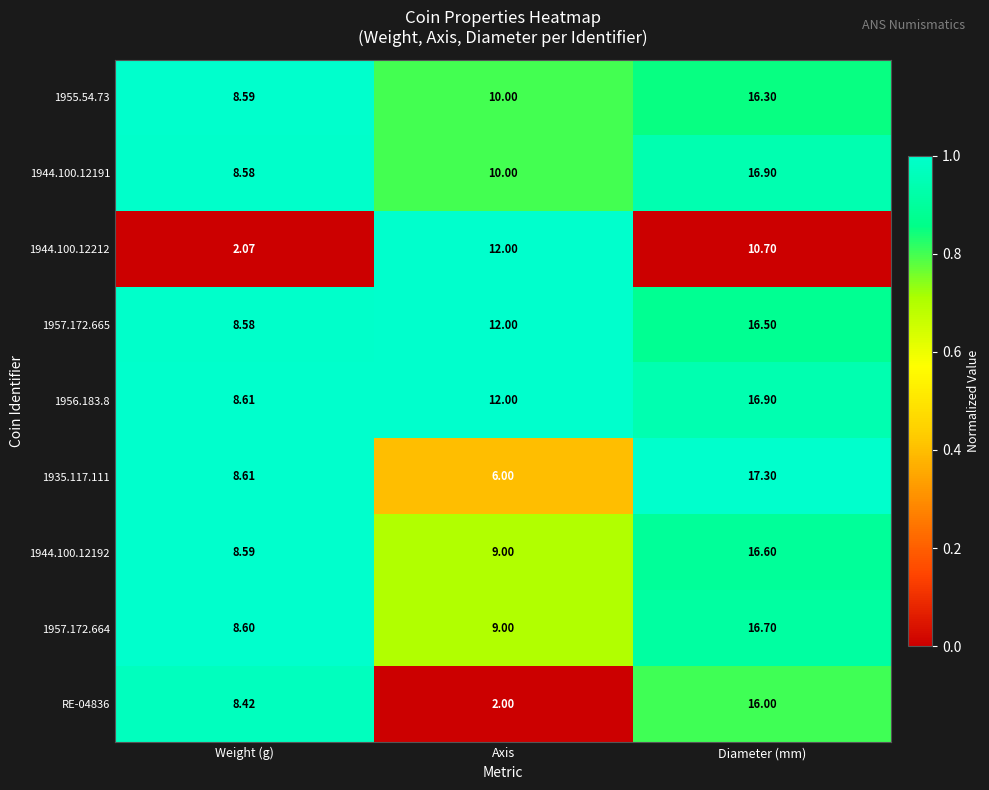

Which label corresponds to the largest value in the chart?

Diameter (mm)